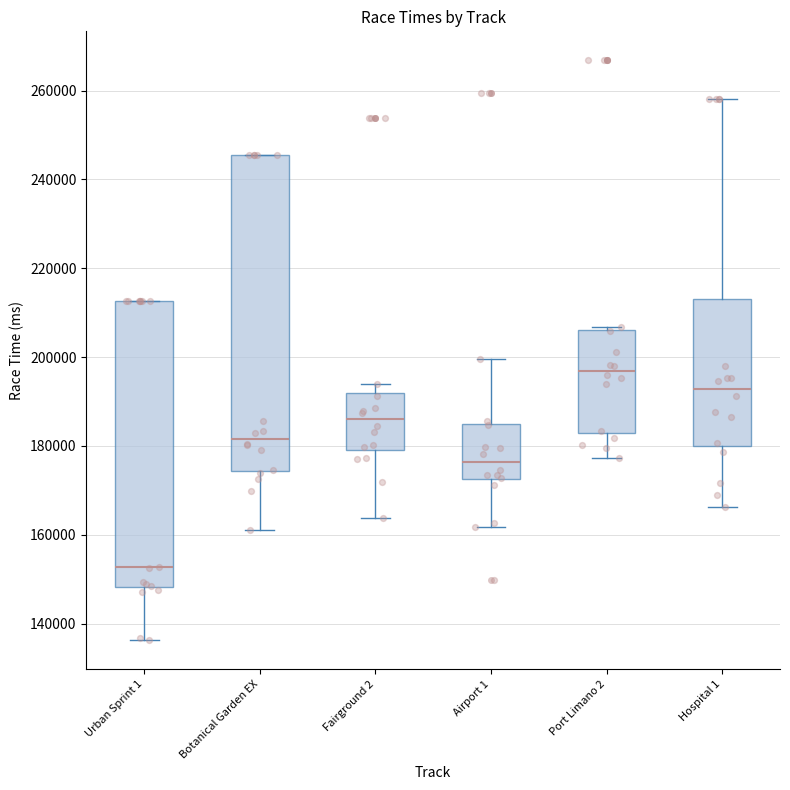

Which box has the lowest median line?

Urban Sprint 1